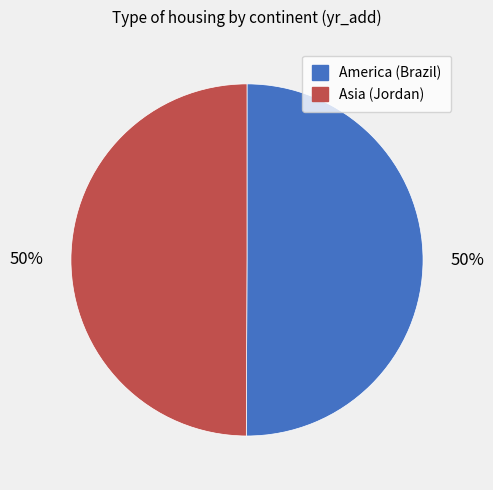

True or false: Asia (Jordan) accounts for 59% of the total.

False